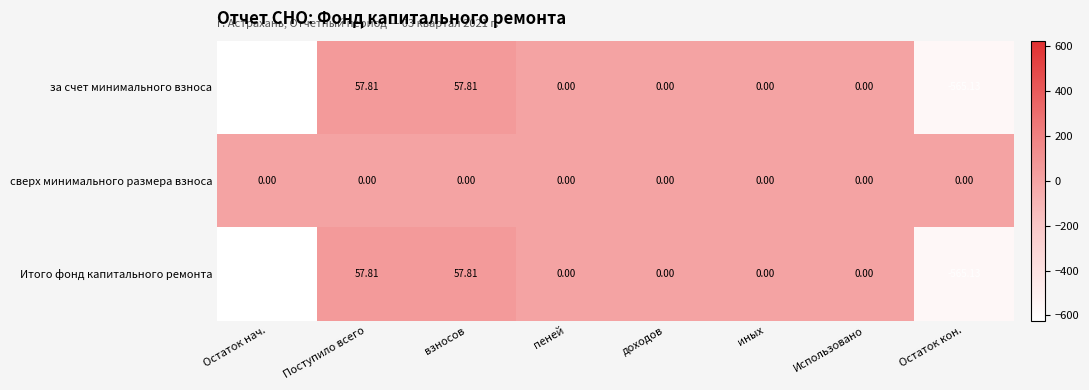

Is the value of за счет минимального взноса at Остаток нач. greater than the value of сверх минимального размера взноса at Остаток кон.?

No